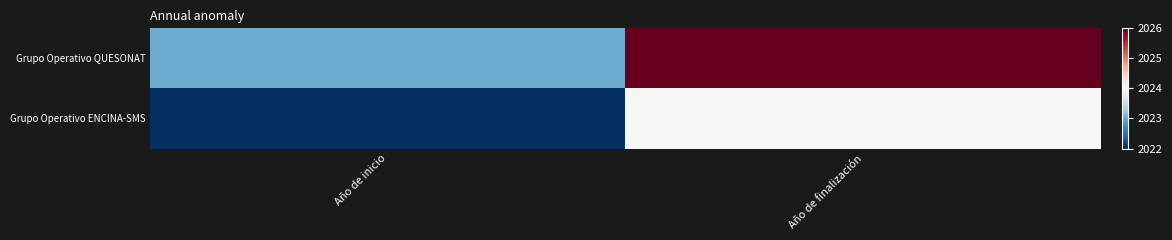

What is the minimum value shown in the chart?

2022